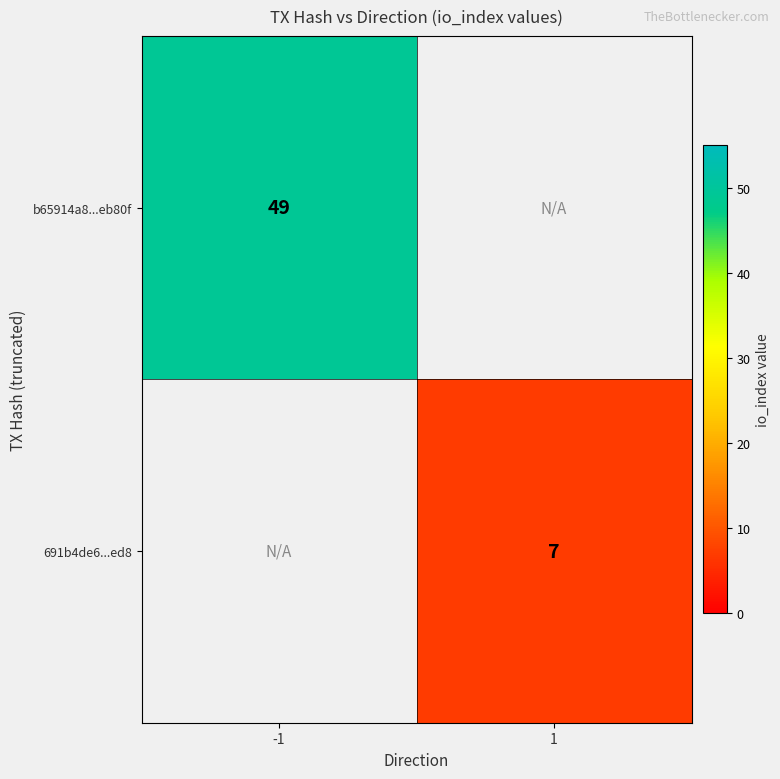

The b65914a8...eb80f series shows 49 at -1. True or false?

True